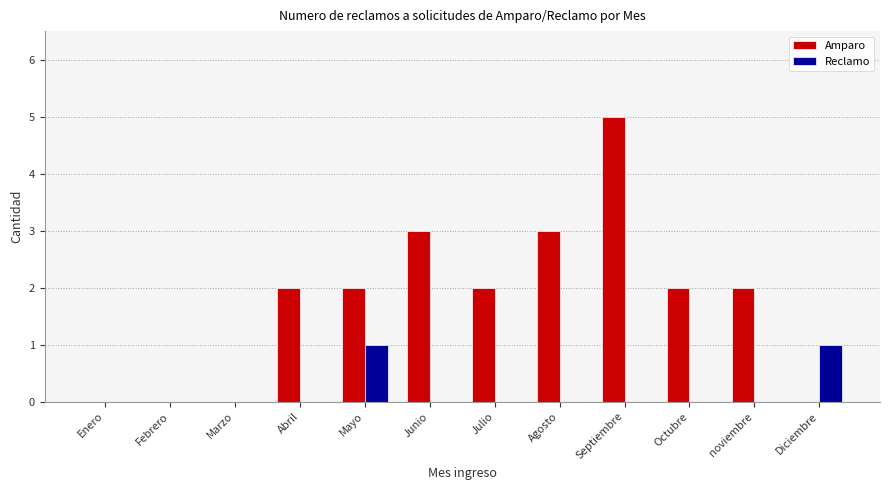

How many groups of bars are there?

12